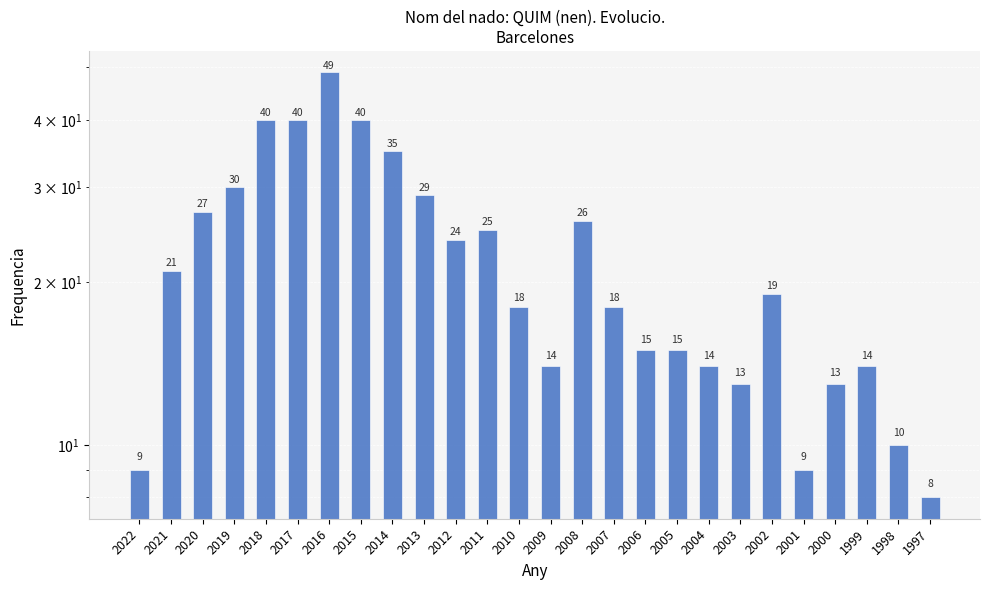

What is the minimum value shown in the chart?

8